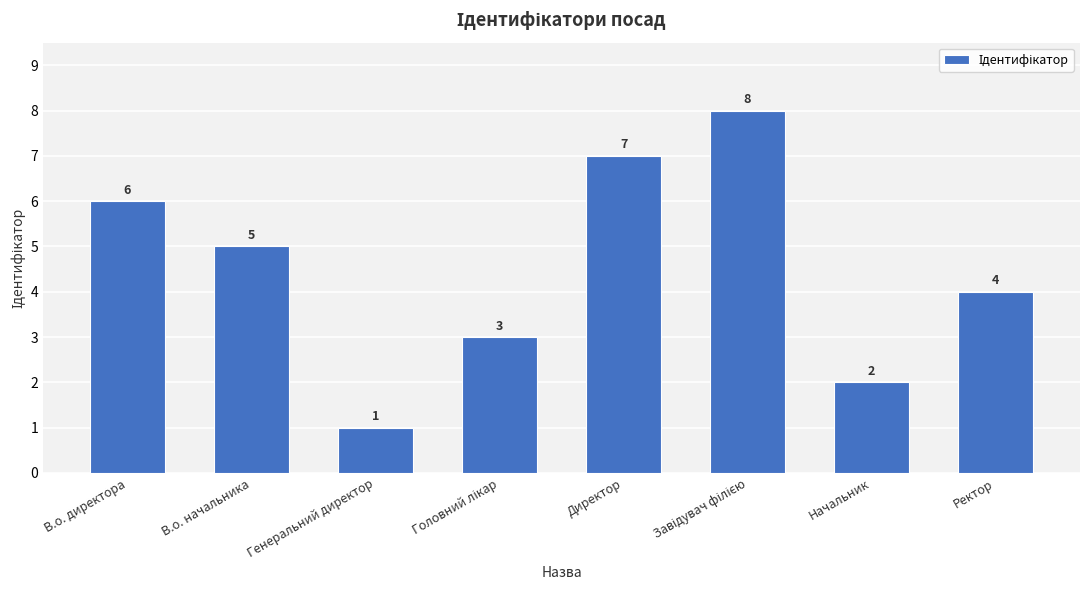

What is the difference between the maximum and minimum values?

7